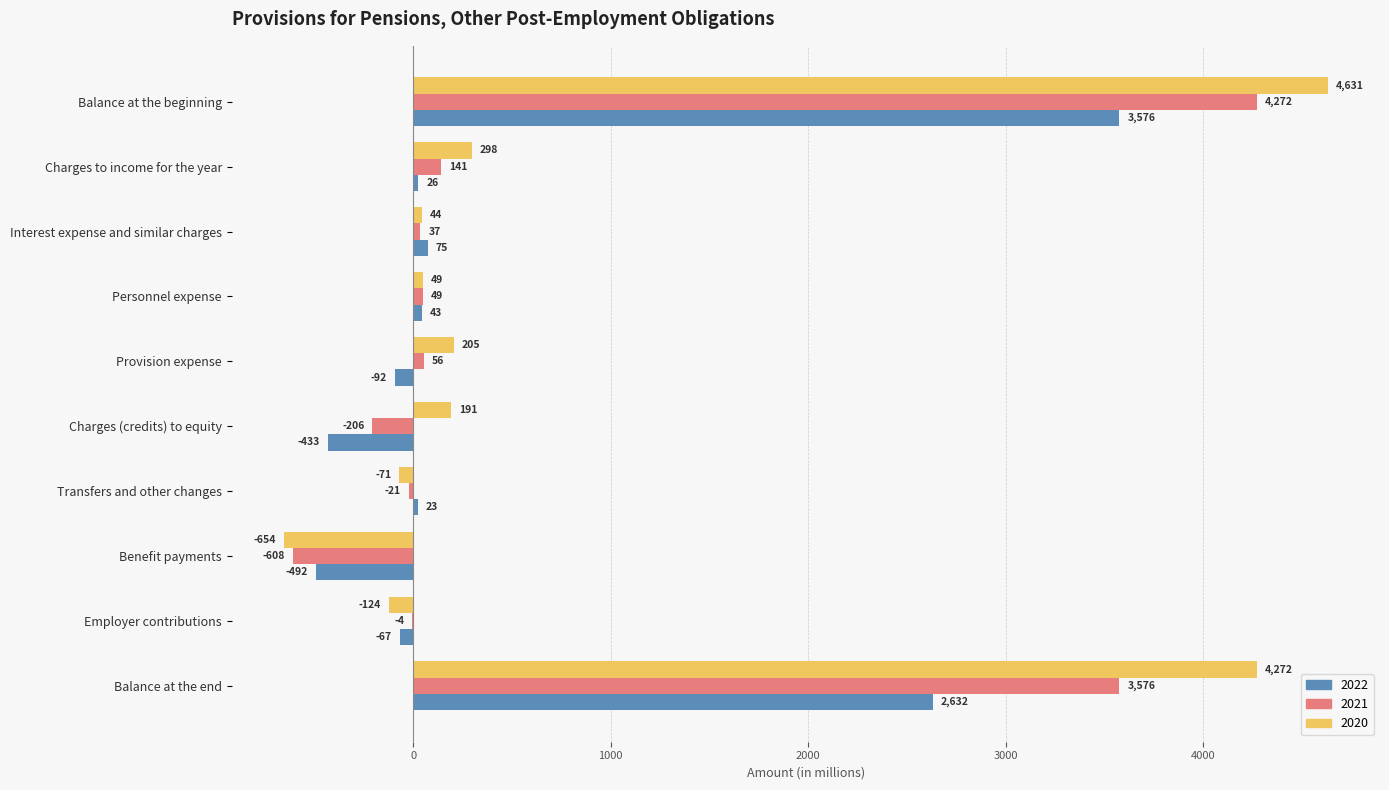

Which series has the largest range (max minus min)?

2020